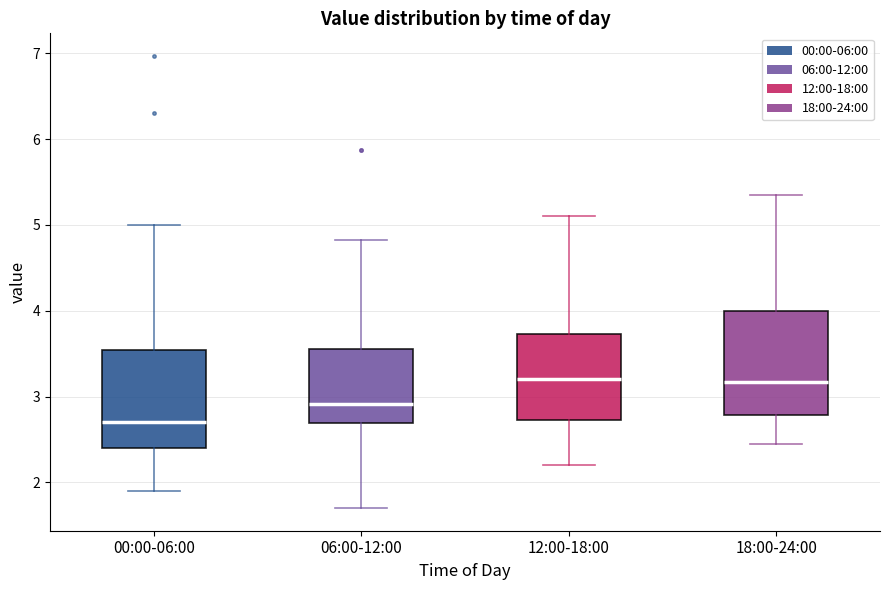

Reading left to right, read every box against the y-axis: the position of its median line, the range the box covers, and the ends of its whiskers. The values are not printed on the chart, so give them approximately, as read against the axis.

00:00-06:00: median 2.7, box 2.4 to 3.5, whiskers 1.9 to 5.0
06:00-12:00: median 2.9, box 2.7 to 3.6, whiskers 1.7 to 4.8
12:00-18:00: median 3.2, box 2.7 to 3.7, whiskers 2.2 to 5.1
18:00-24:00: median 3.2, box 2.8 to 4.0, whiskers 2.5 to 5.4